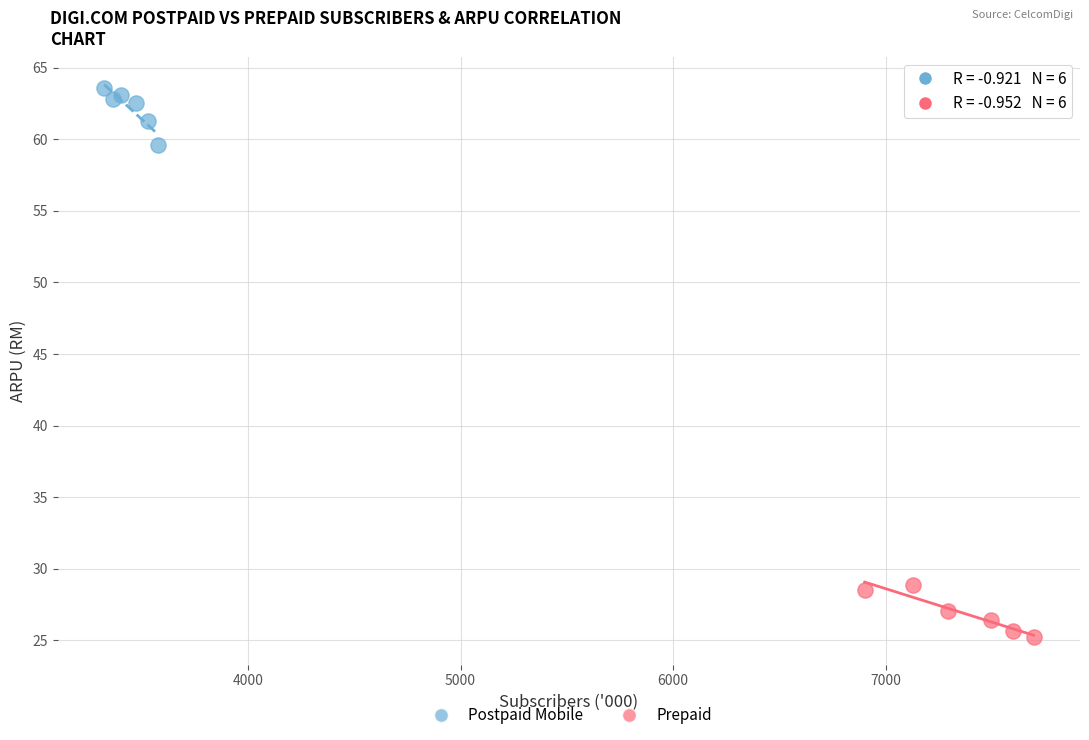

What are all the series names shown in the legend?

Postpaid Mobile, Prepaid